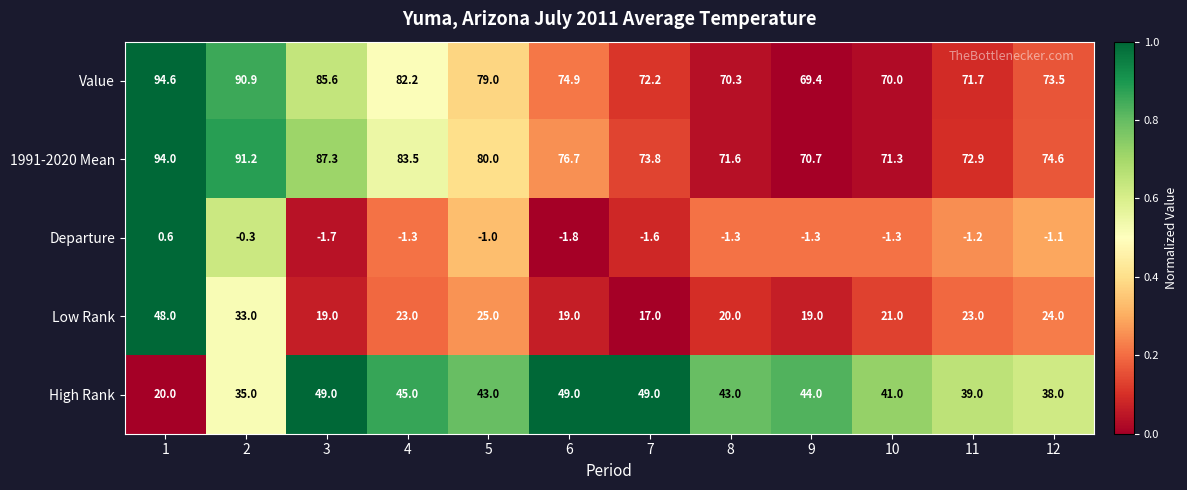

At how many categories does at least one series exceed 0?

12